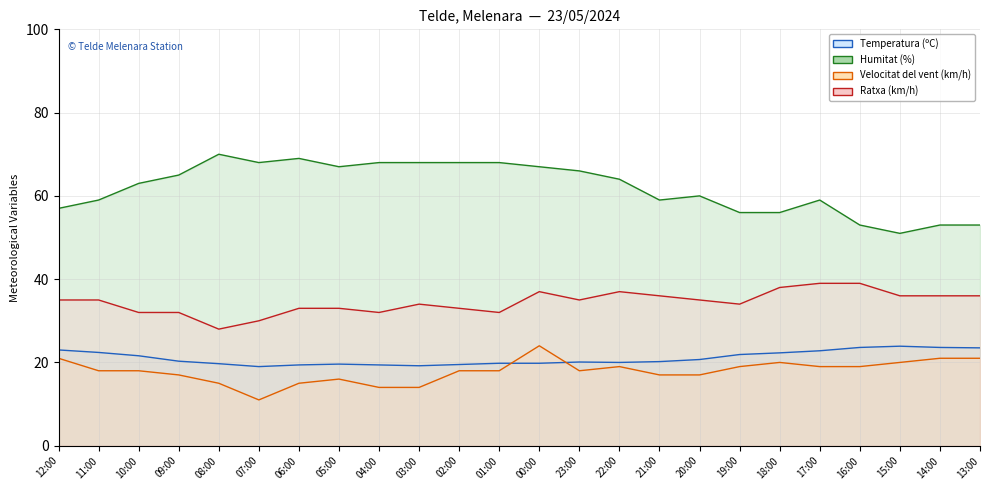

How many interior local peaks does the Velocitat del vent (km/h) series have?

4